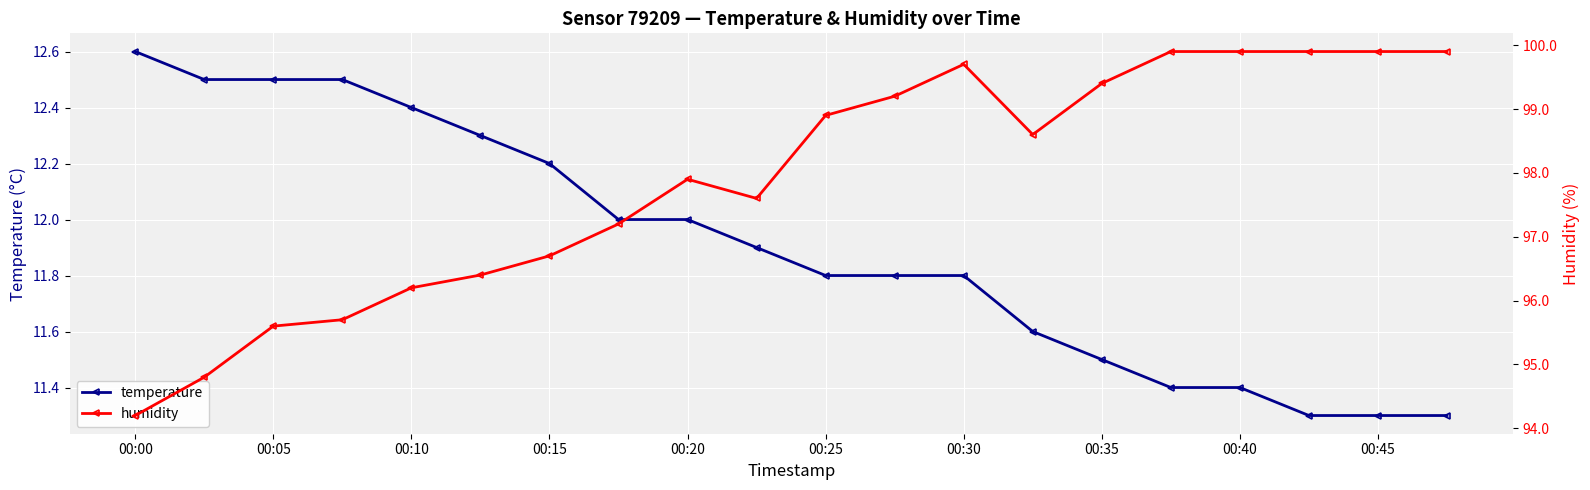

The value of temperature at 00:05 is 7.6. True or false?

False